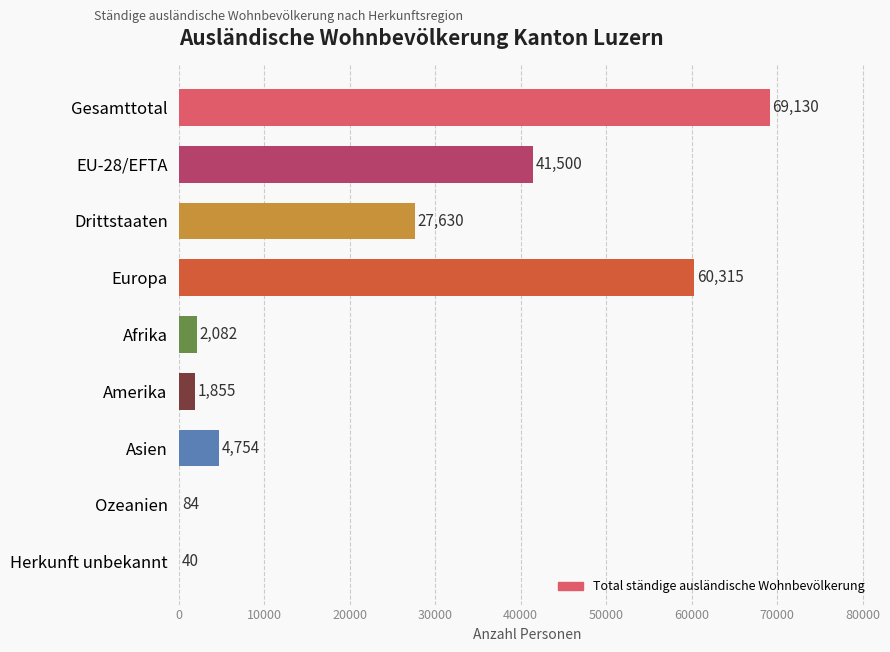

Which has a higher value, Afrika or EU-28/EFTA?

EU-28/EFTA